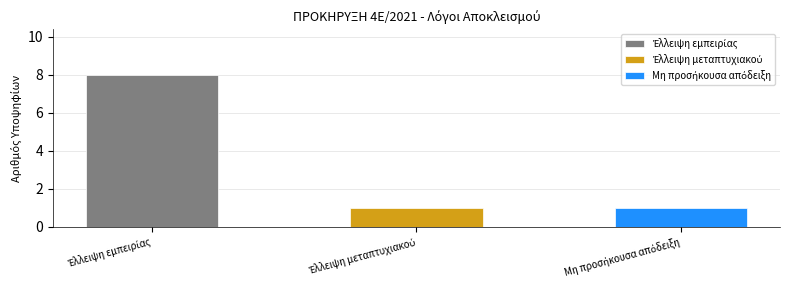

The value at Έλλειψη εμπειρίας is 8. True or false?

True